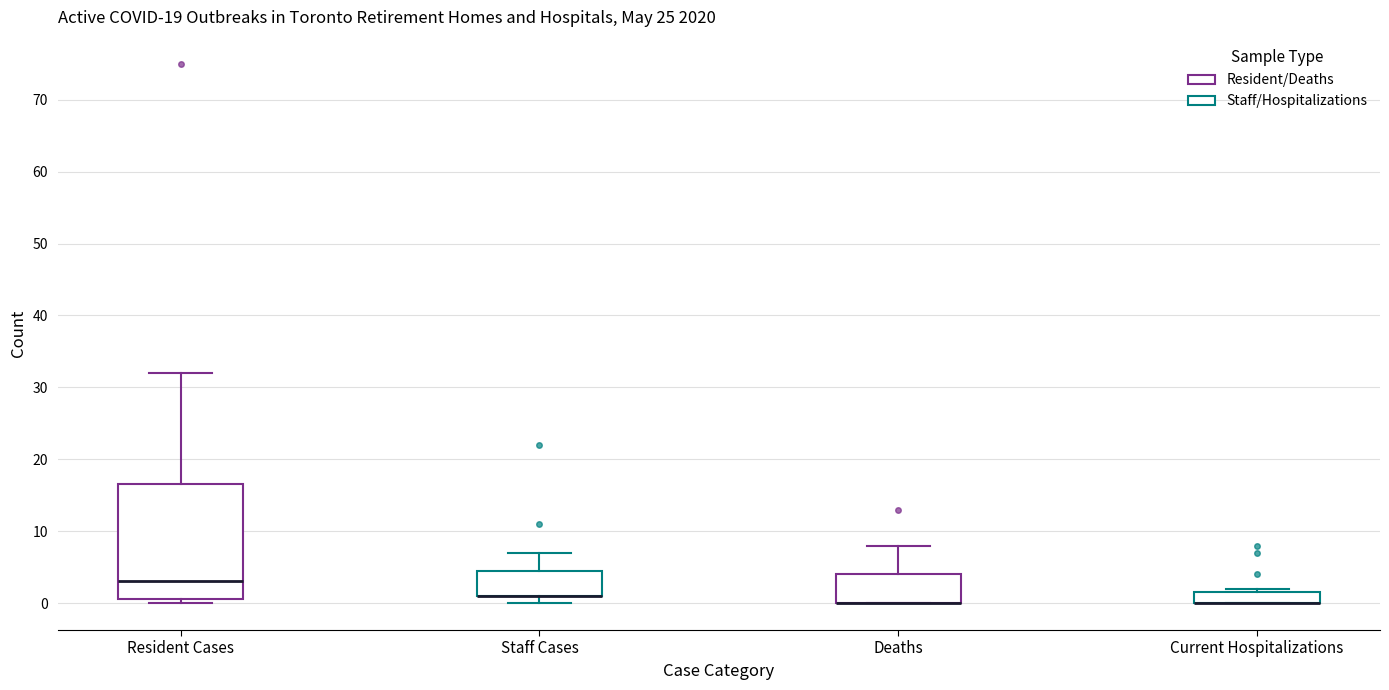

Reading left to right, transcribe this box plot: for each box, give where its median line is, the range the box spans, and where its two whiskers end, as read against the y-axis. The values are not printed on the chart, so give them approximately, as read against the axis.

Resident Cases: median 3, box 1 to 17, whiskers 0 to 32
Staff Cases: median 1 (drawn on the box's lower edge), box 1 to 5, whiskers 0 to 7
Deaths: median 0 (drawn on the box's lower edge), box 0 to 4, whiskers 0 to 8
Current Hospitalizations: median 0 (drawn on the box's lower edge), box 0 to 2, whiskers 0 to 2 (just above the box's upper edge)